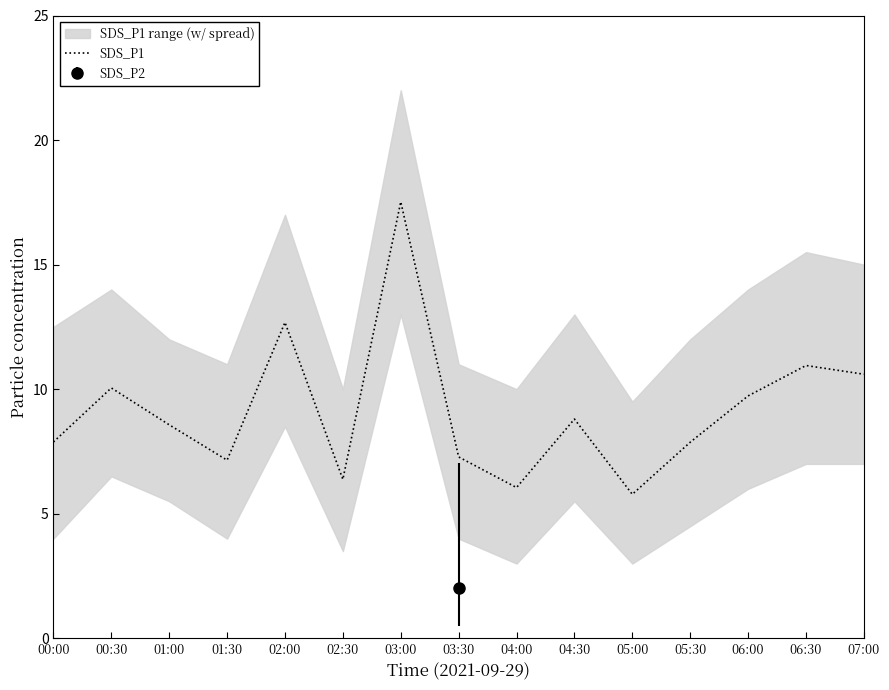

Reading left to right, extract all data points from this chart.

7.9	10.1	8.6	7.2	12.7	6.4	17.5	7.3	6.0	8.8	5.8	7.9	9.7	10.9	10.6